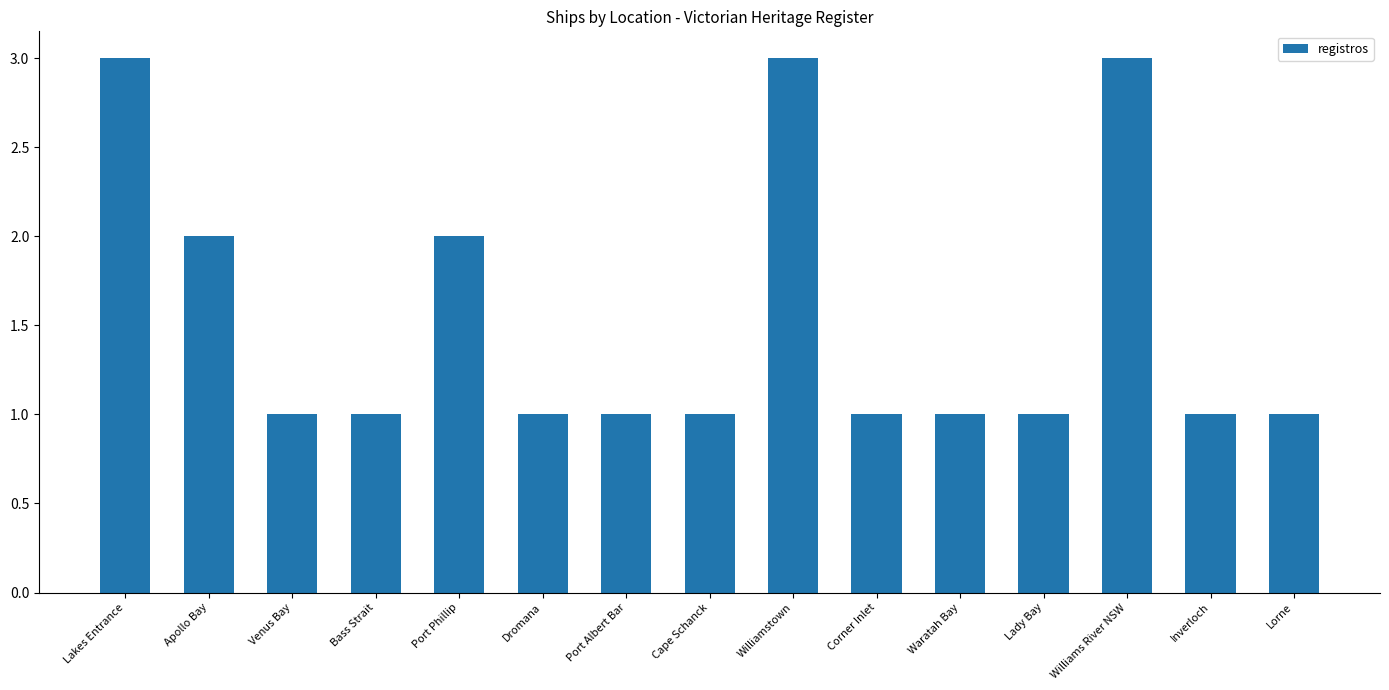

The value at Port Albert Bar is 1. True or false?

True